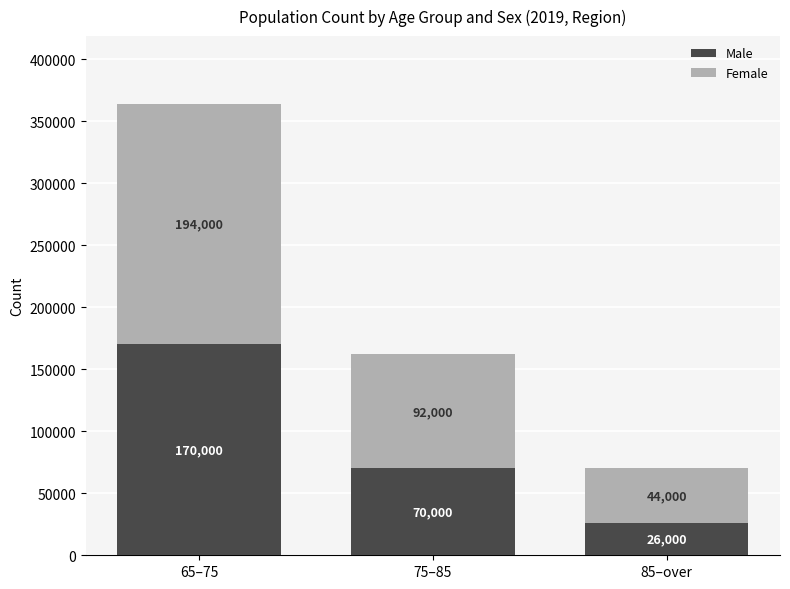

What is the sum of the Male values at 85–over and 65–75?

196000